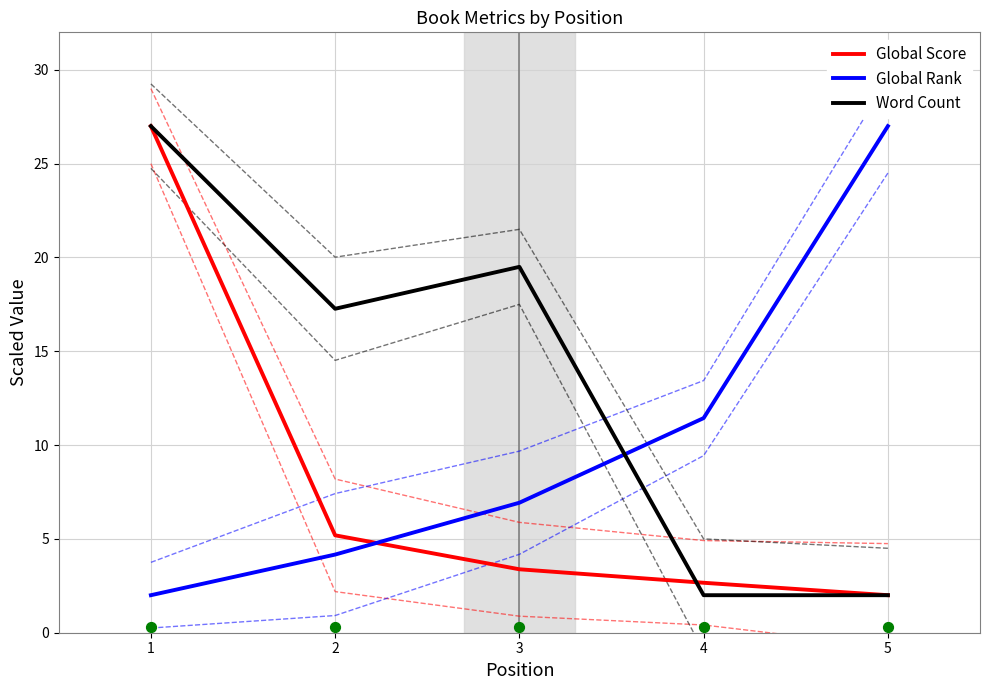

What is the total value across all series at 3?

29.8